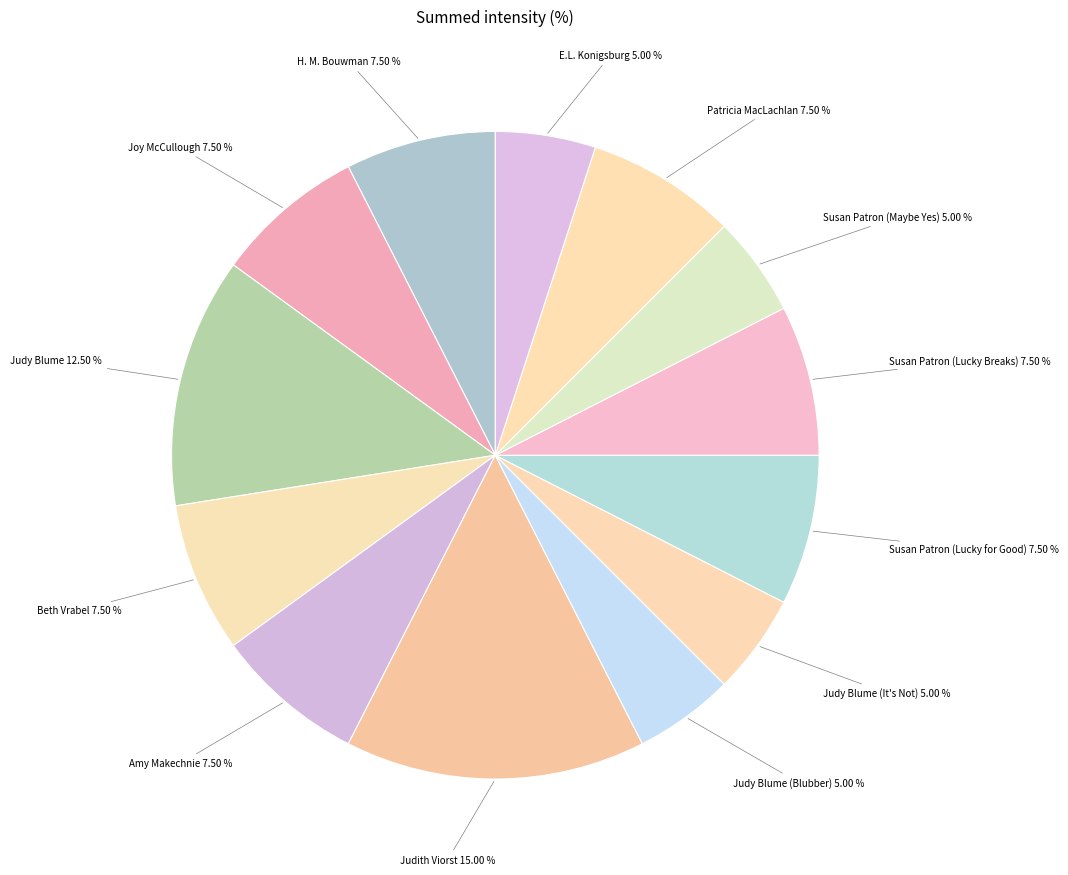

How many segments does this pie chart have?

13